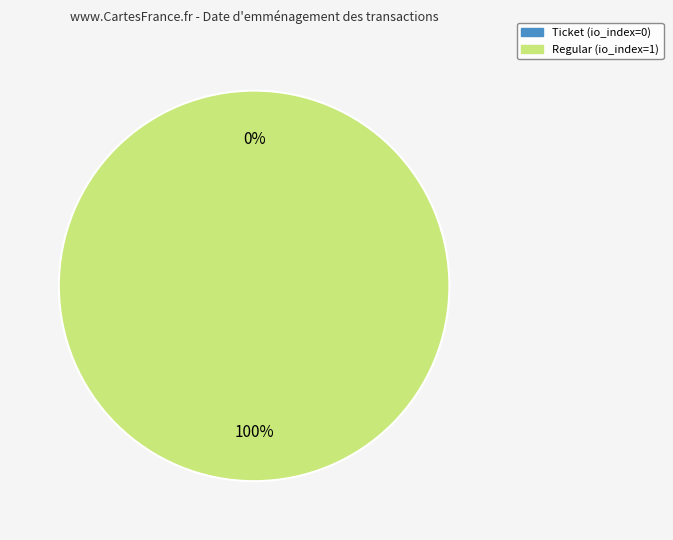

Does Regular represent more than half of the total?

Yes